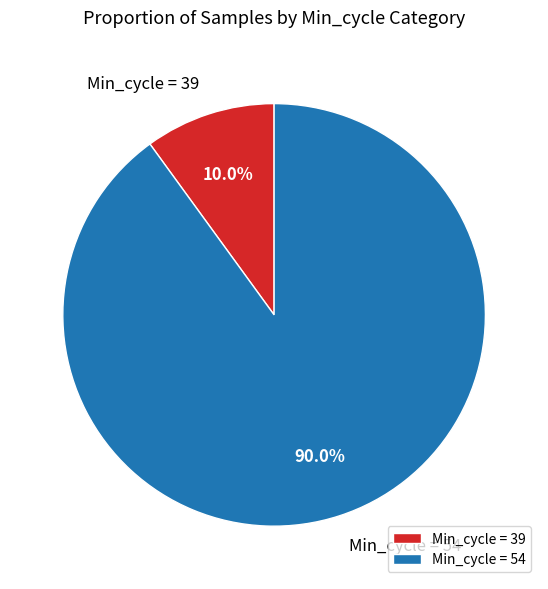

What is the majority slice?

Min_cycle = 54